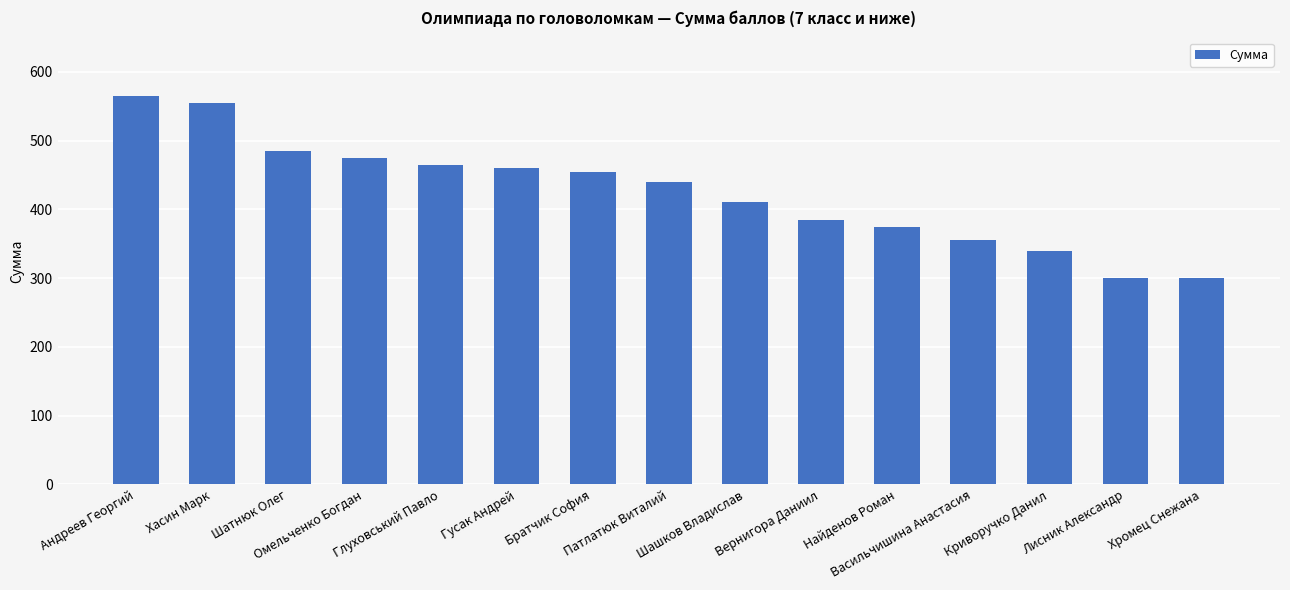

What is the ratio of the value at Патлатюк Виталий to the value at Лисник Александр?

1.5